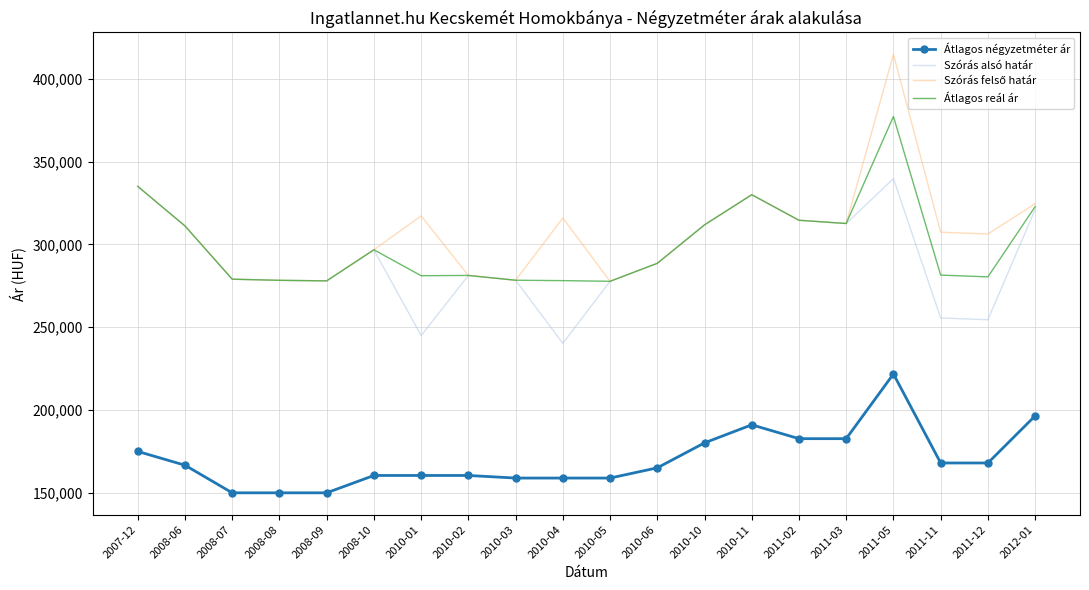

The value of Átlagos reál ár at 2010-04 is 139957. True or false?

False